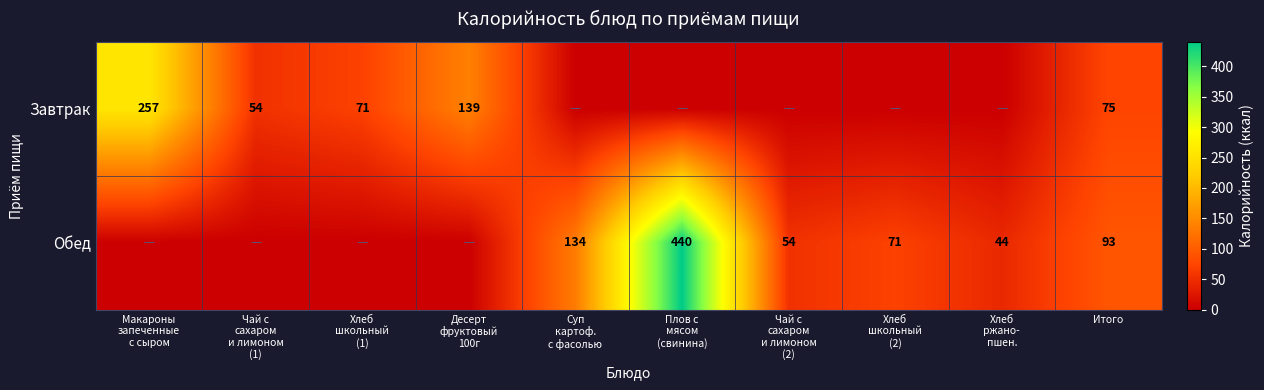

Rank the series at Итого from lowest to highest value.

Завтрак, Обед